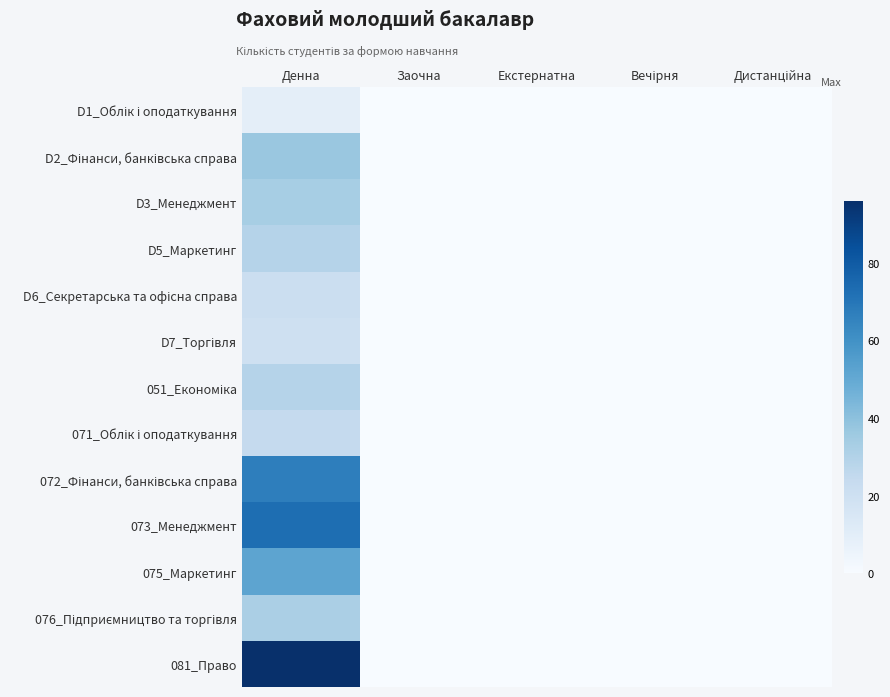

Which series changed the most between Денна and Дистанційна?

081_Право